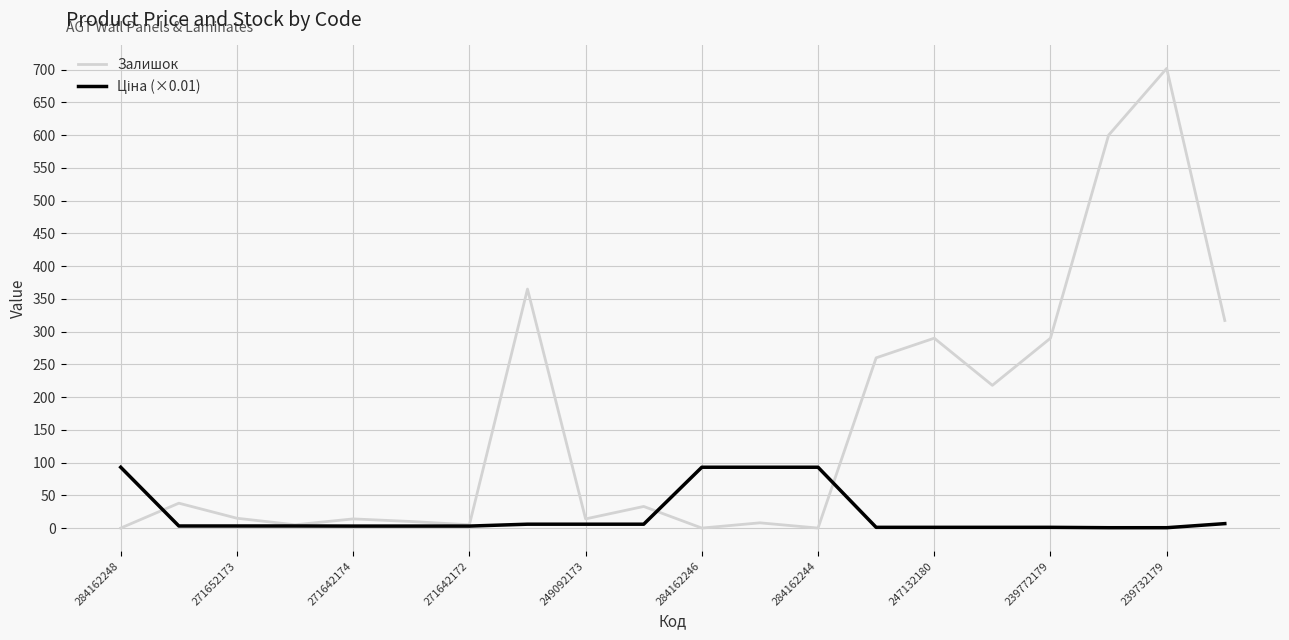

Which series has the largest range (max minus min)?

Залишок